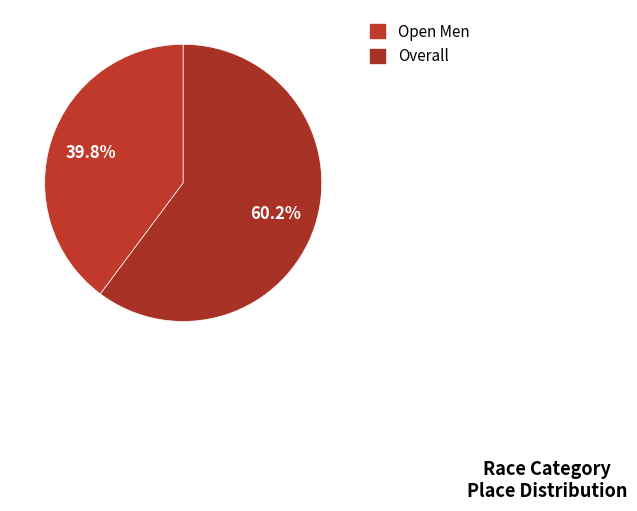

To the nearest percent, what percentage of the pie is Overall?

60%